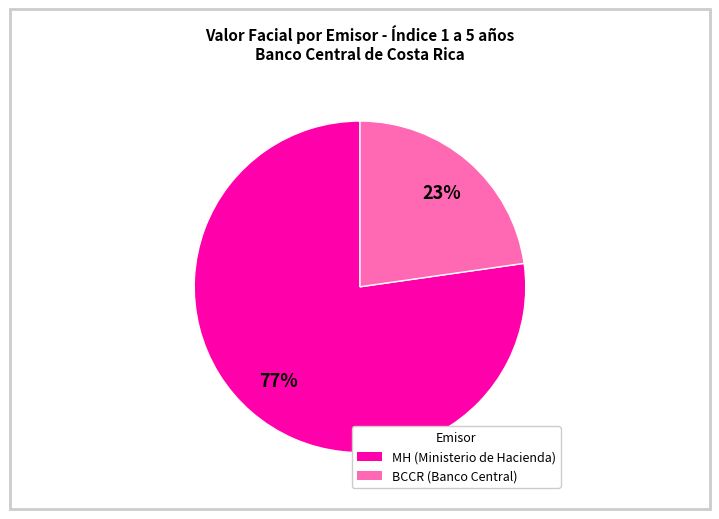

How many slices are in this pie chart?

2